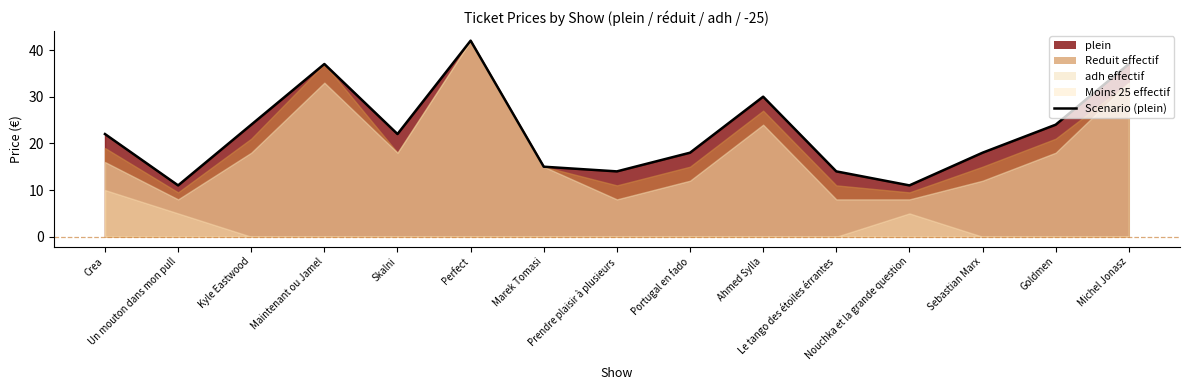

How many values in the adh effectif series are below 16?

7